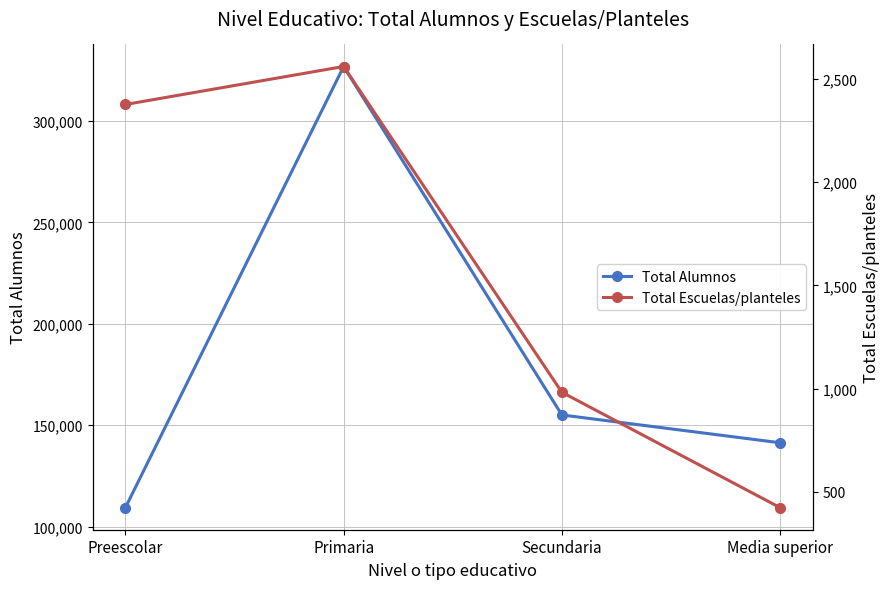

How many data points does each series have?

4